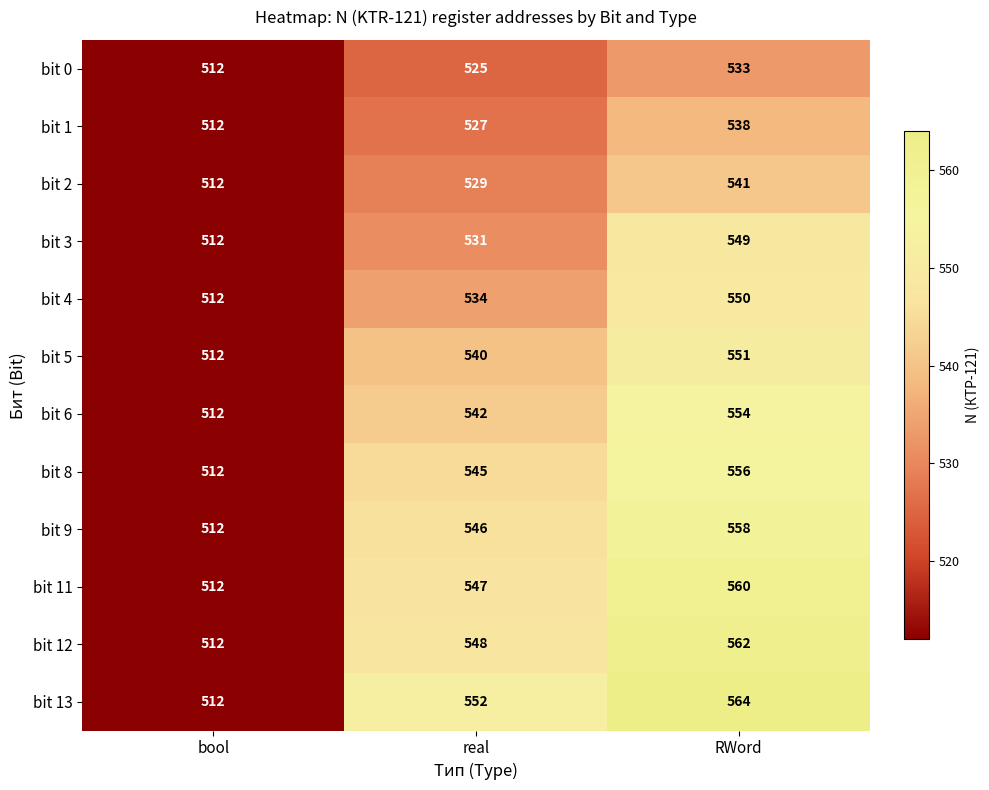

Which label corresponds to the largest value in the chart?

RWord